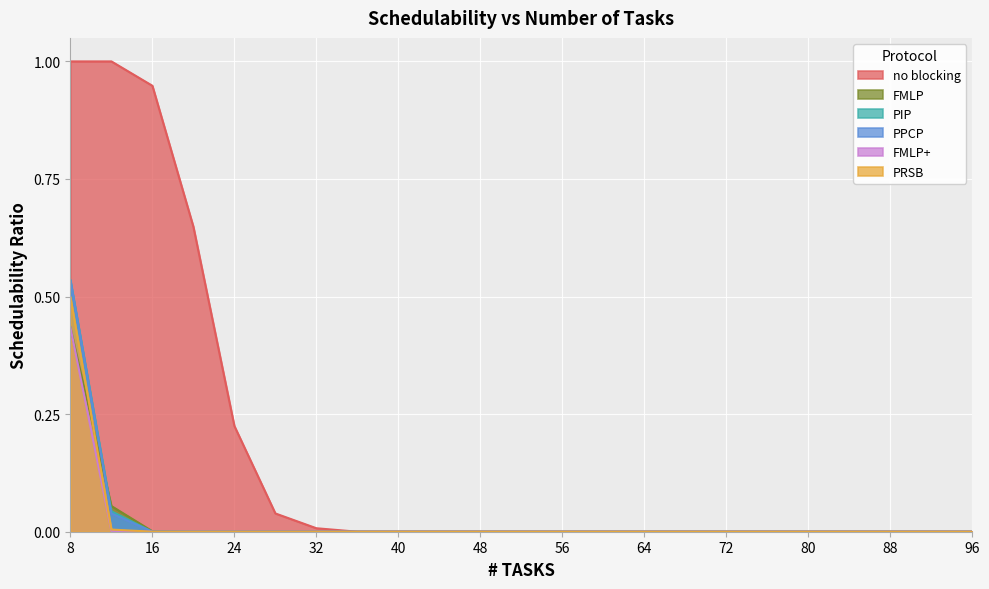

Rank the series by their maximum value, from highest to lowest.

no blocking, PIP, PPCP, PRSB, FMLP, FMLP+